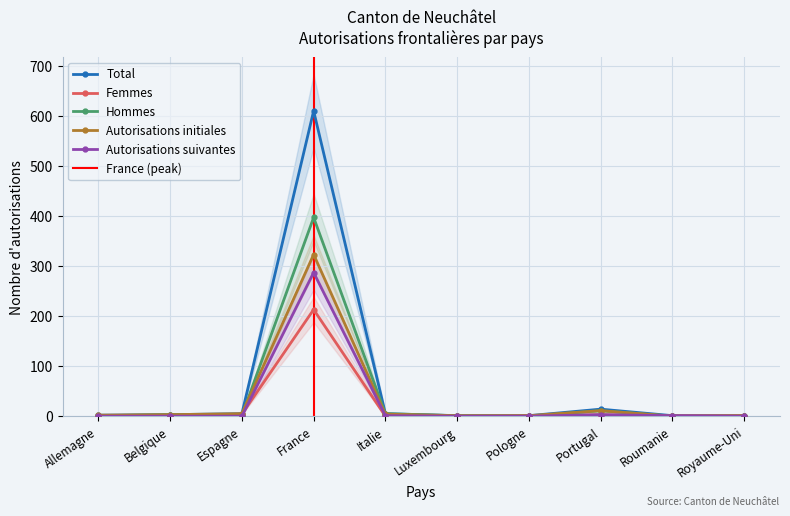

Which category has the highest value across all series?

France